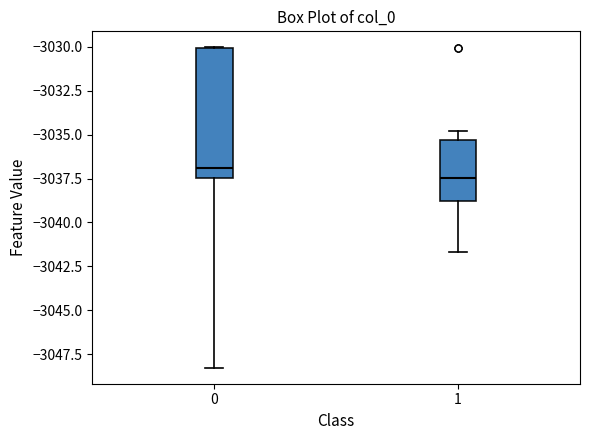

Which box is the tallest, from its lower edge to its upper edge?

0